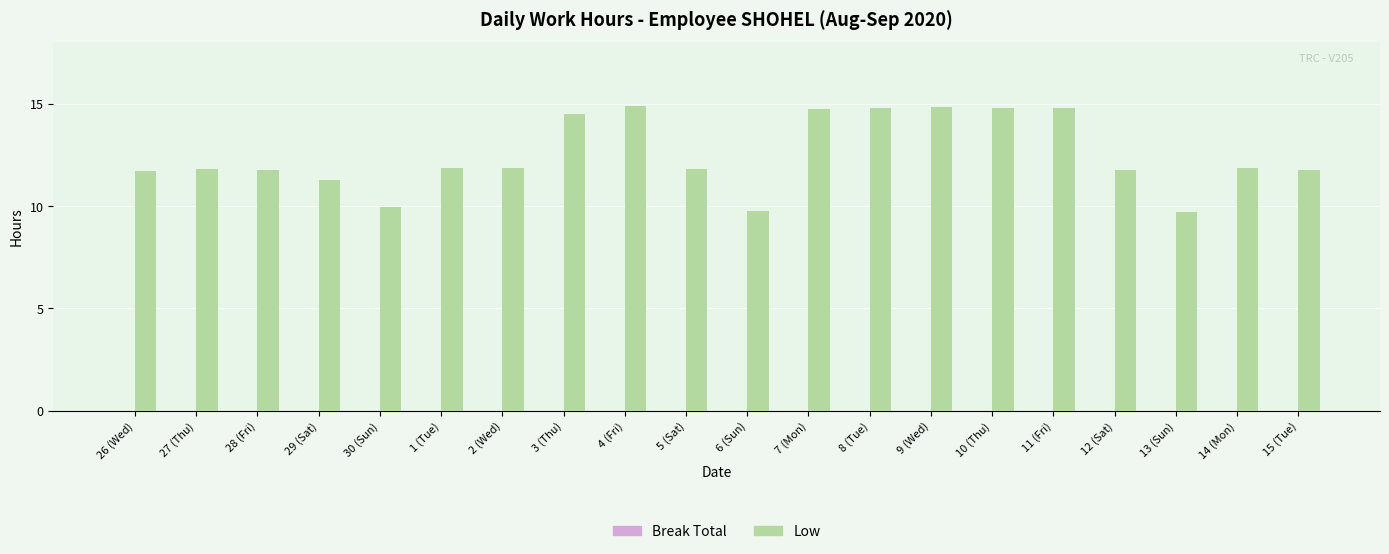

At which label does the data first exceed 11?

26 (Wed)